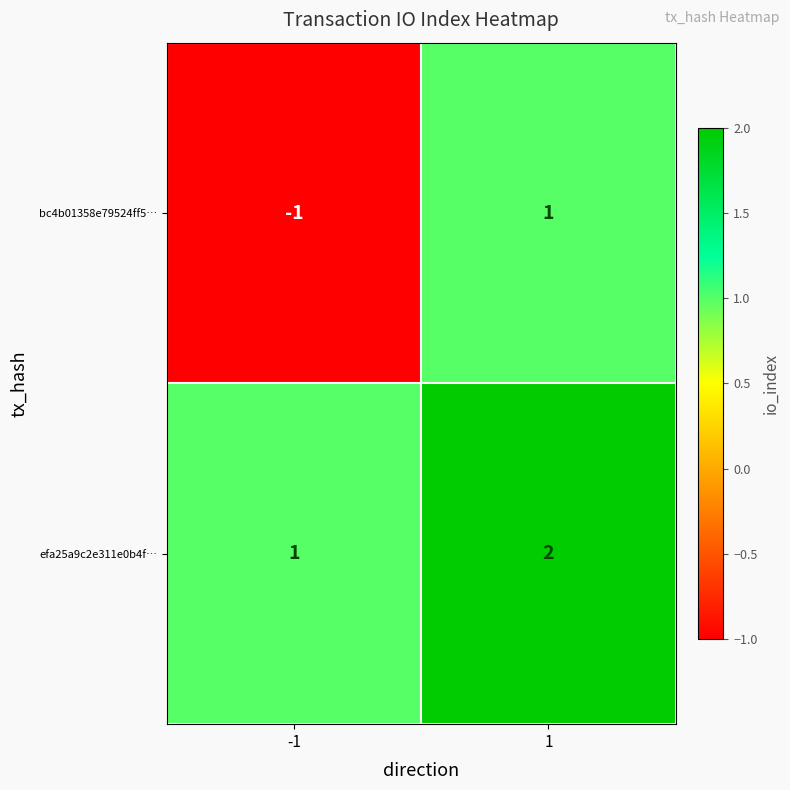

Which series changed the most between -1 and 1?

bc4b01358e79524ff5…